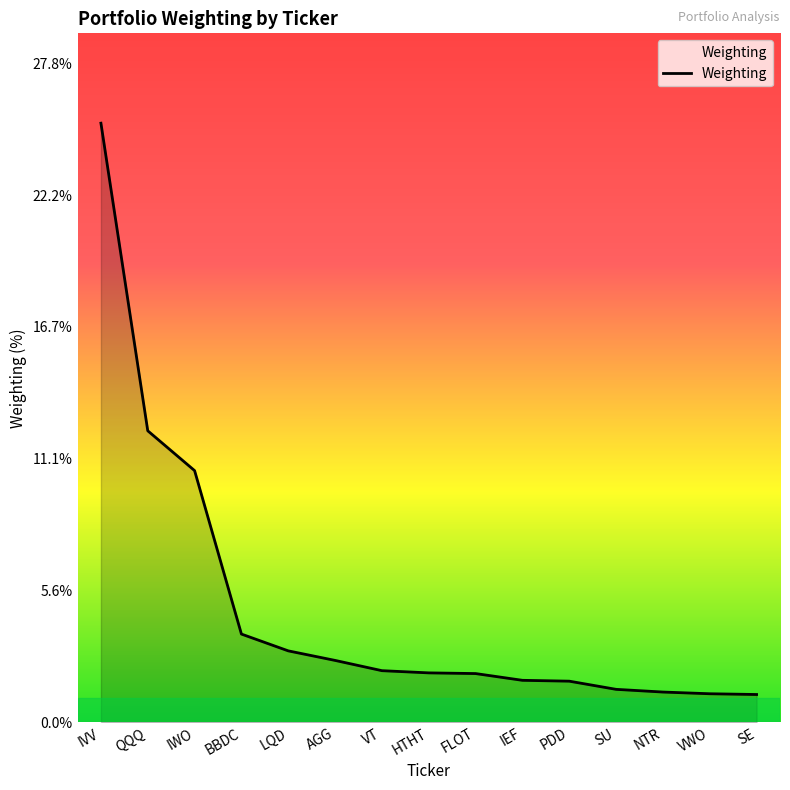

How many lines are shown in the chart?

1